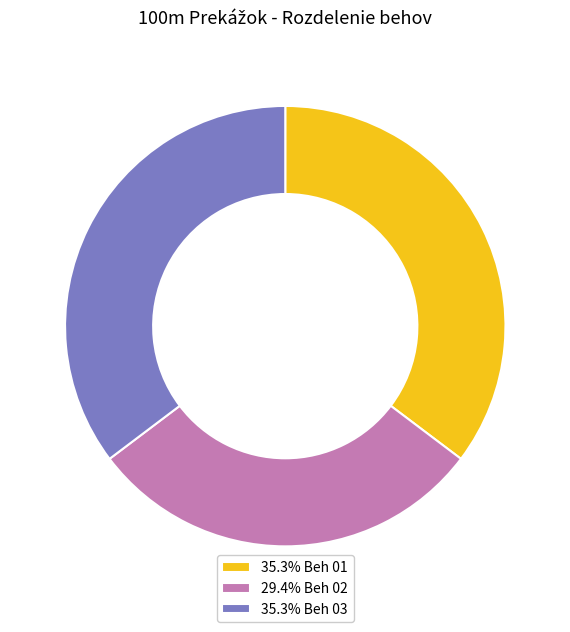

Do 29.4% Beh 02 and 35.3% Beh 03 together represent more than half of the pie?

Yes